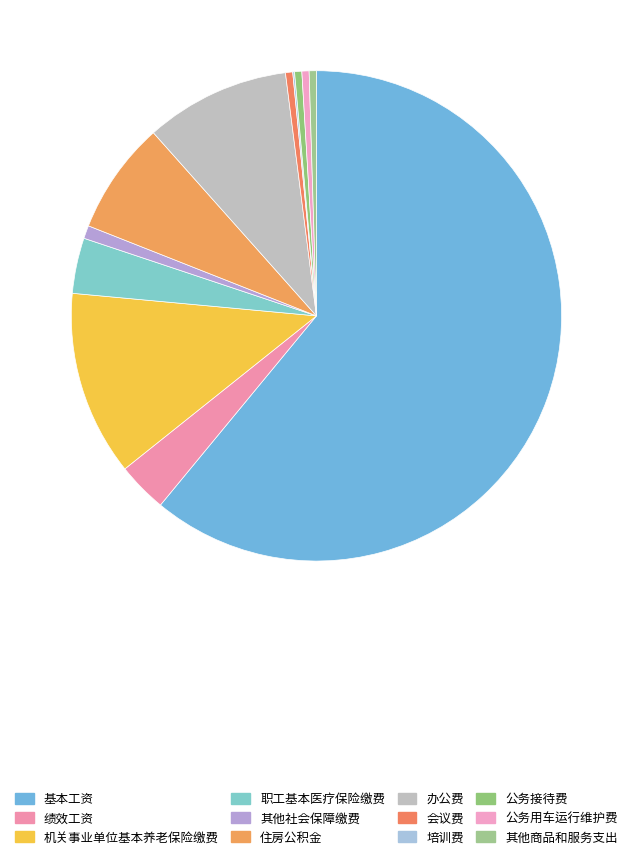

Count the number of slices in the pie.

12